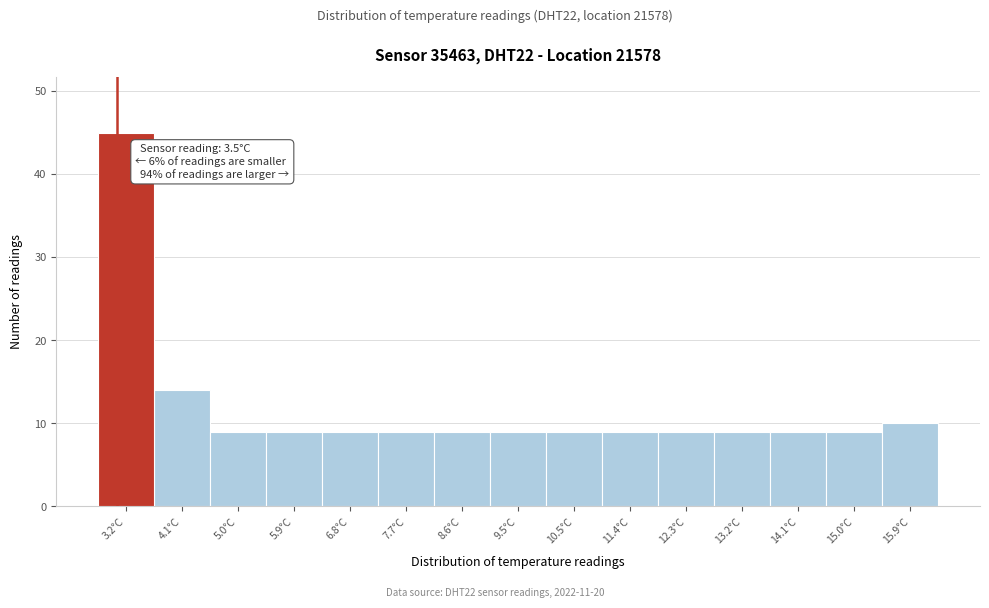

Reading left to right, extract all data points from this chart.

45	14	9	9	9	9	9	9	9	9	9	9	9	9	10